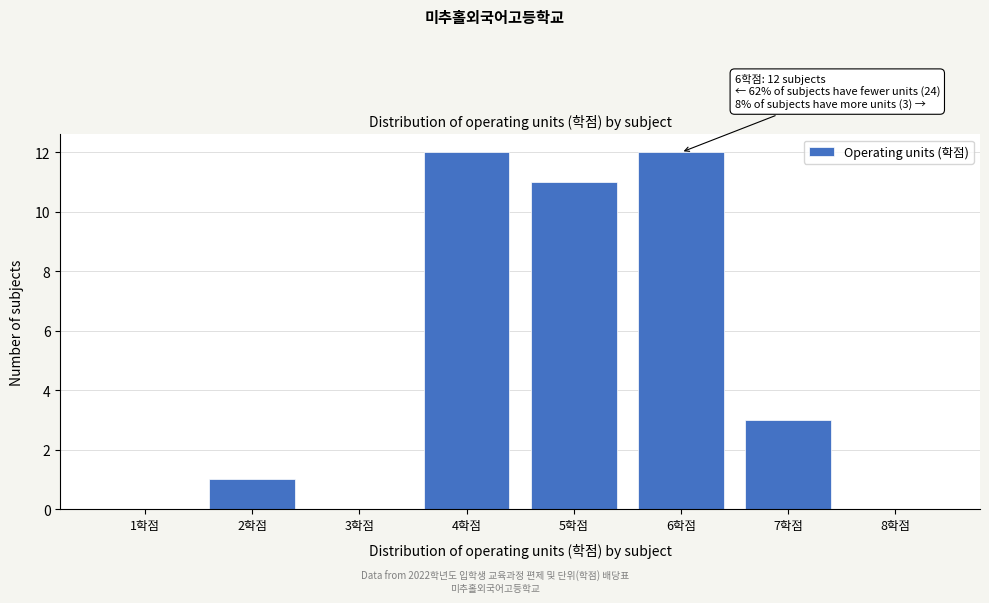

Reading left to right, list all the values displayed in this chart.

1학점=0	2학점=1	3학점=0	4학점=12	5학점=11	6학점=12	7학점=3	8학점=0